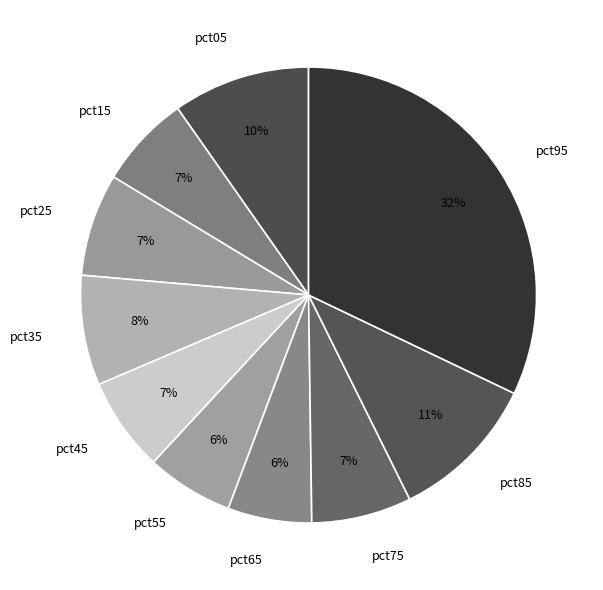

Combined, do pct85 and pct35 account for over 50%?

No